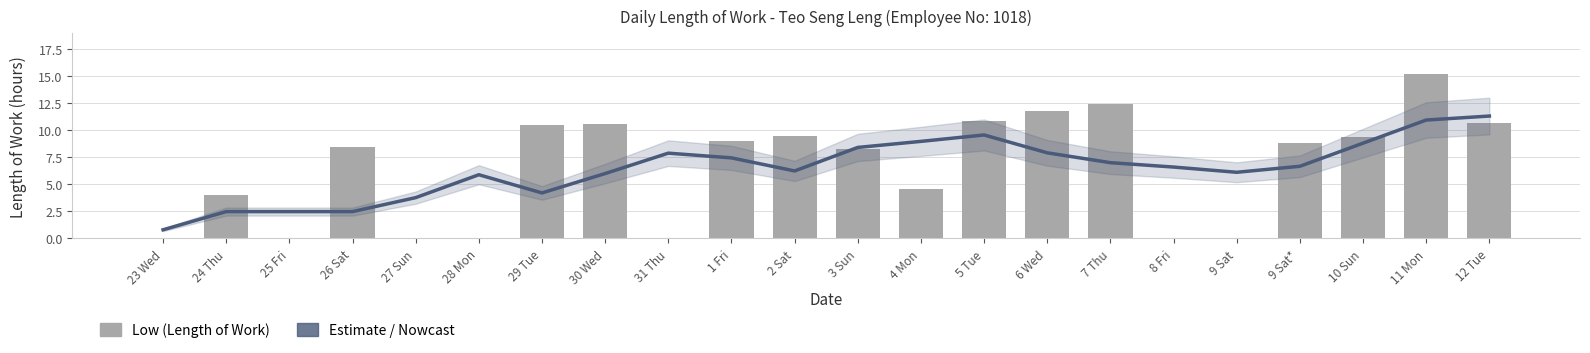

What is the sum of all Low (Length of Work) values?

143.3